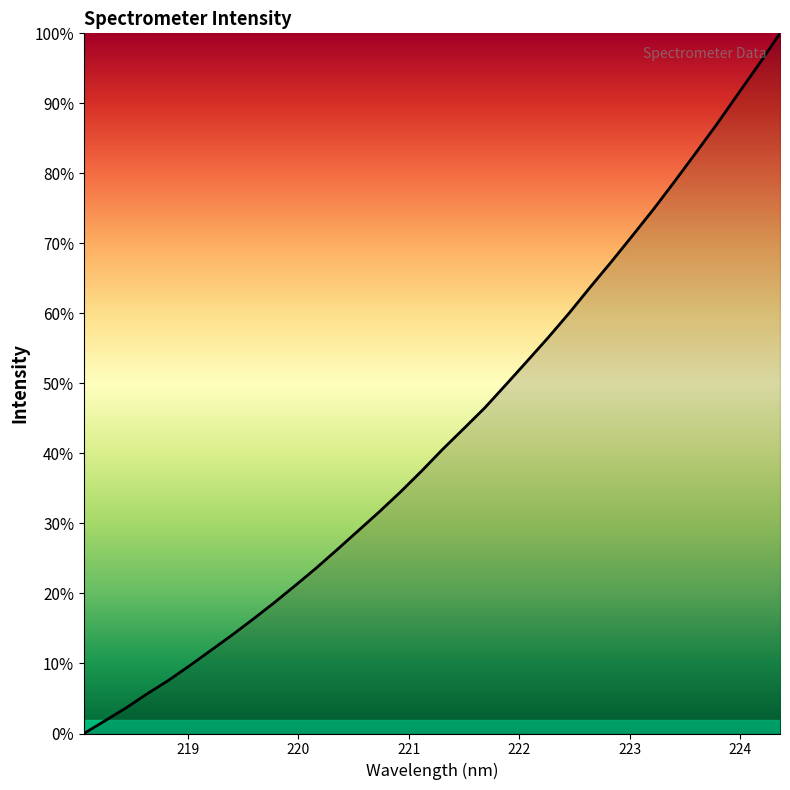

What is the maximum value shown in the chart?

100.0